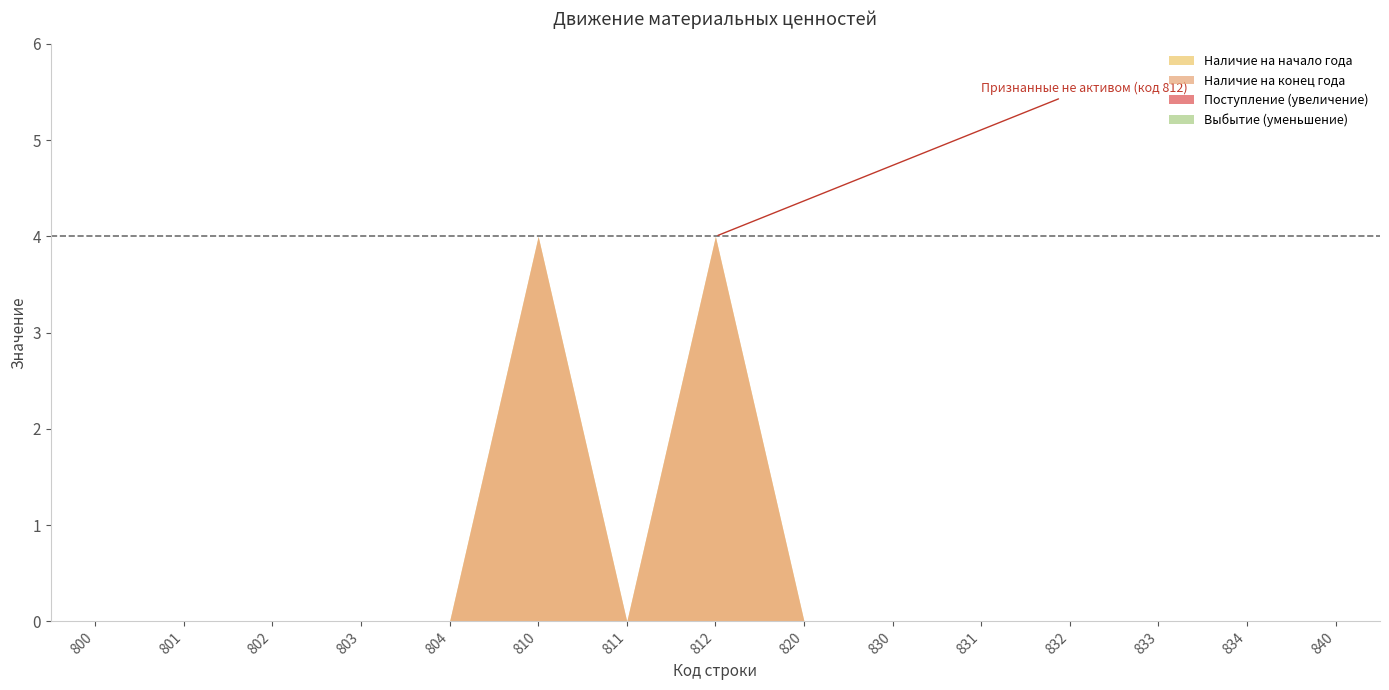

At which category is the sum across all series the highest?

810